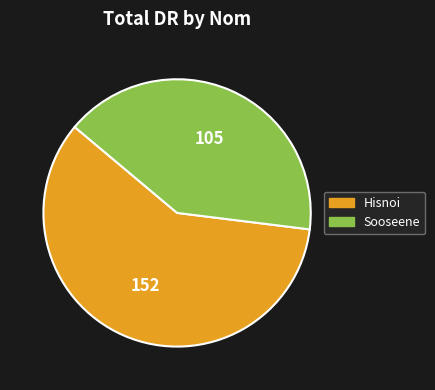

What is the smallest slice in the pie chart?

Sooseene